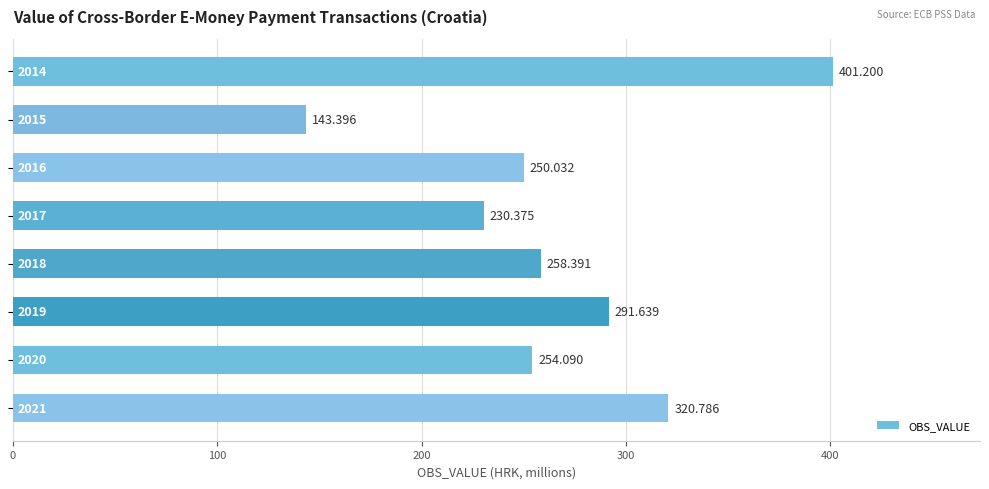

How many distinct data groups are displayed?

1